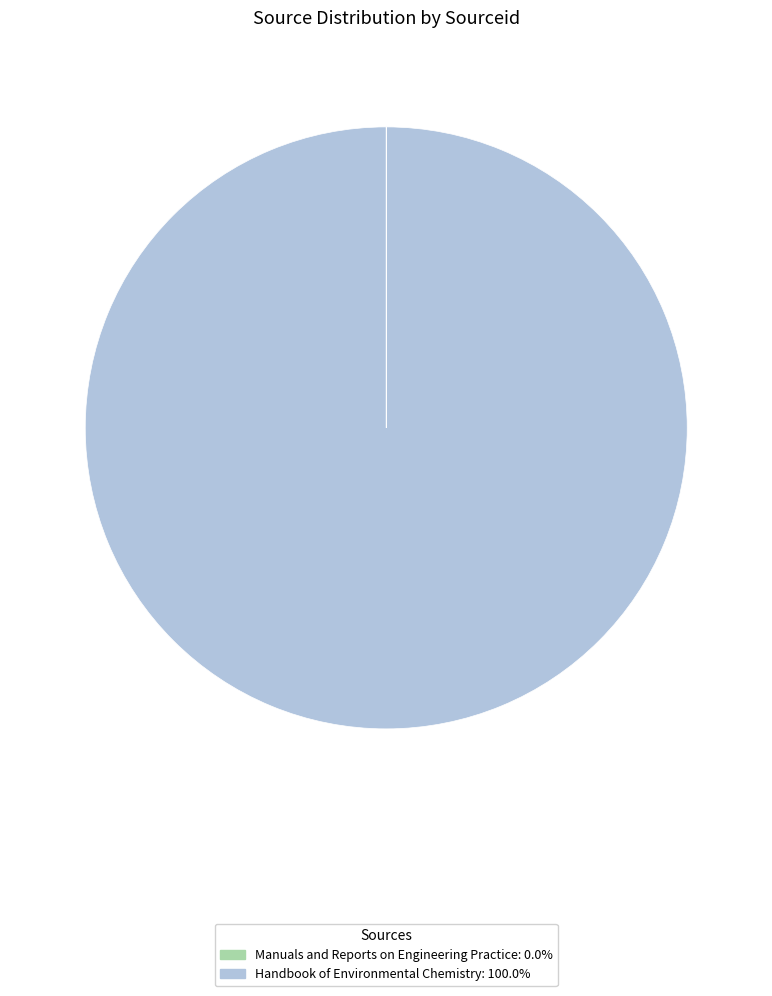

The Handbook of Environmental Chemistry slice represents 100% of the pie. True or false?

True